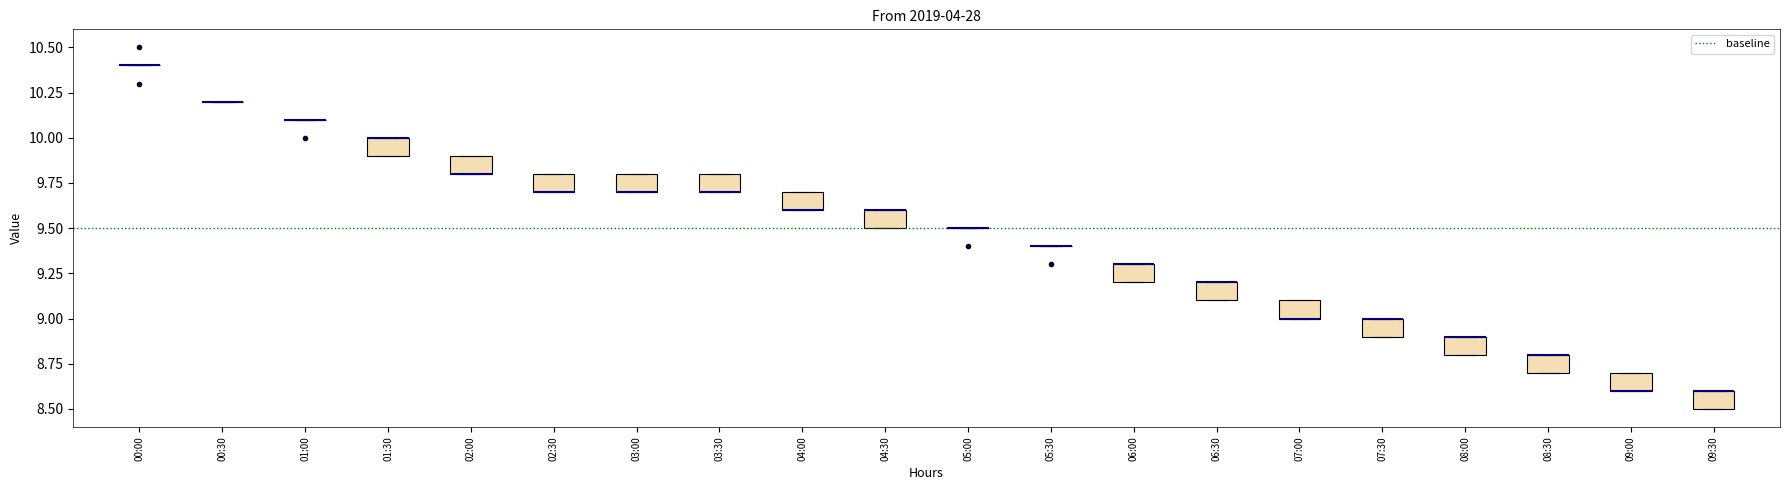

Where is the lower edge of the box for 04:00 on the y-axis? The values are not printed on the chart, so give them approximately, as read against the axis.

9.6